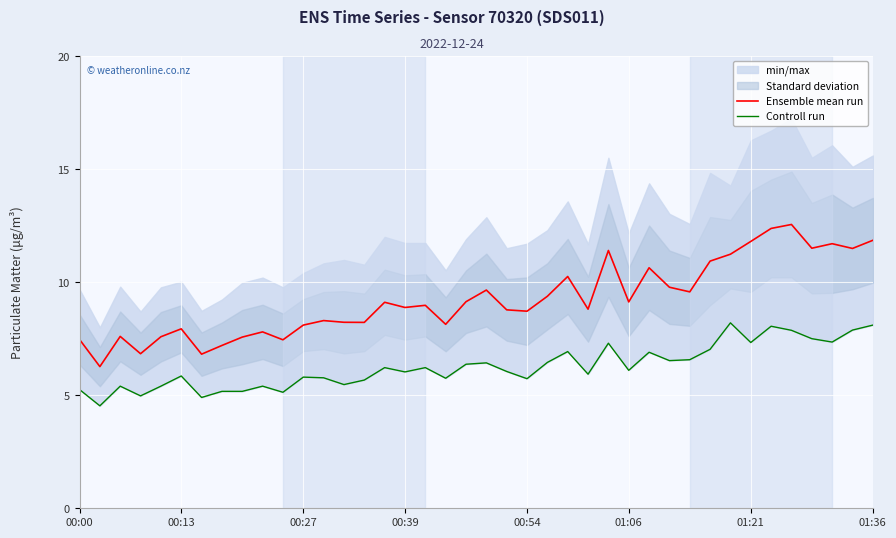

What is the highest value of the Ensemble mean run series?

12.6